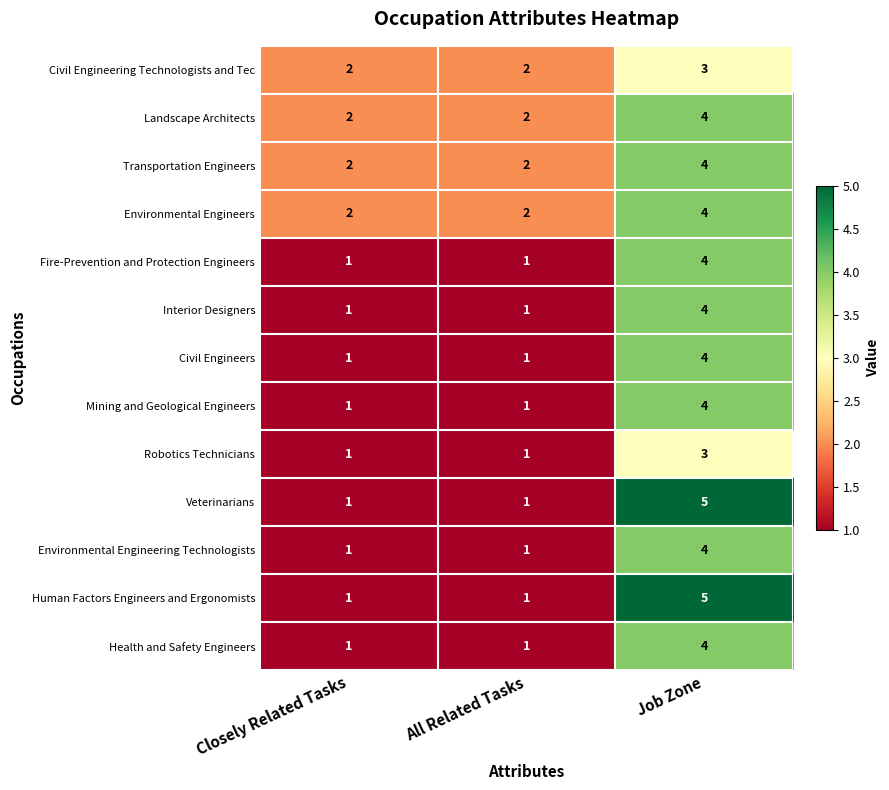

Read the Civil Engineers value at Job Zone.

4